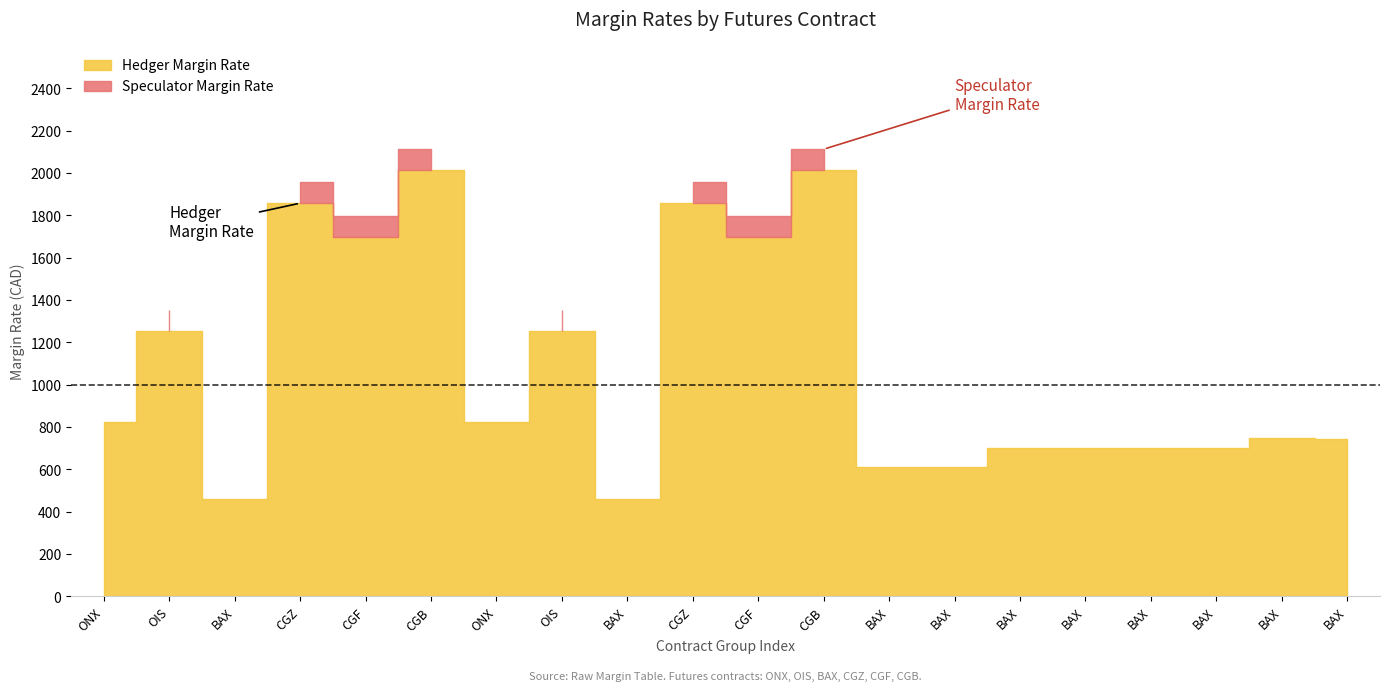

Which series has the widest spread of values?

Speculator Margin Rate